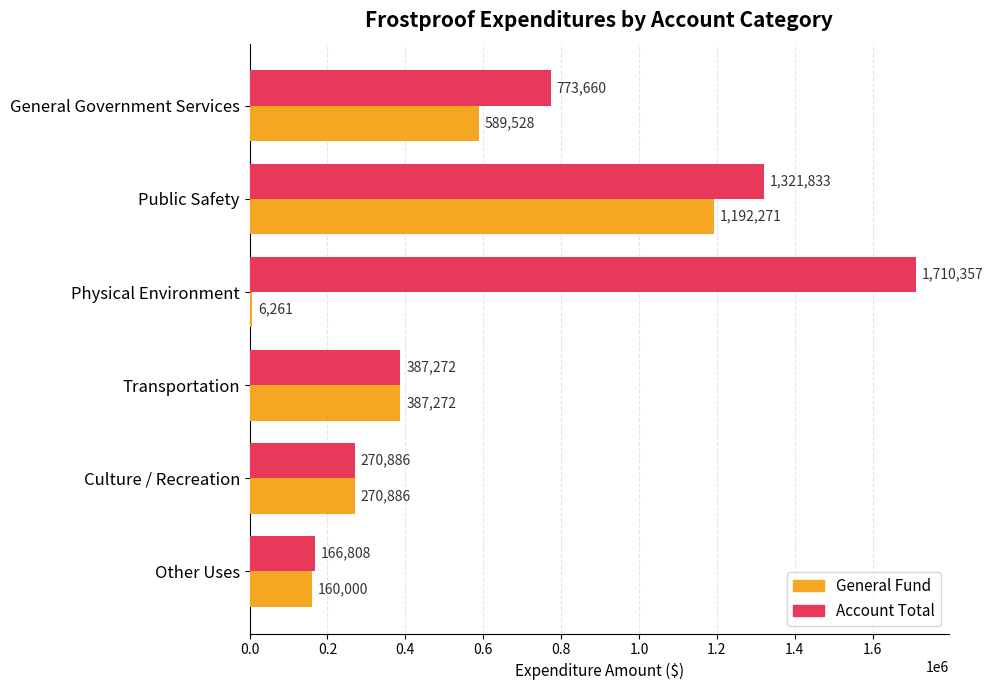

Where is Account Total nearest to the value 938582?

General Government Services